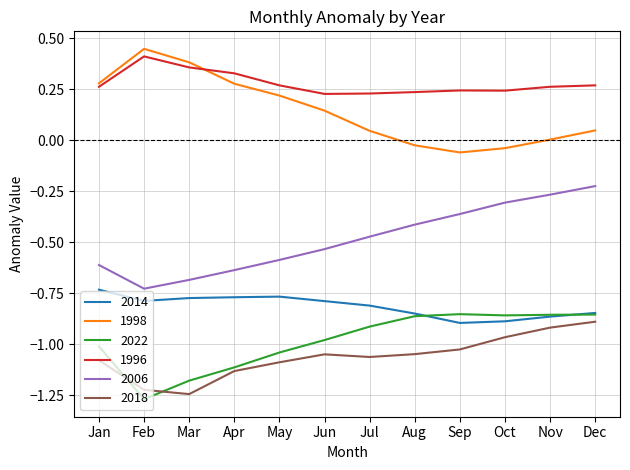

True or false: 2006 and 2018 cross at least once.

False